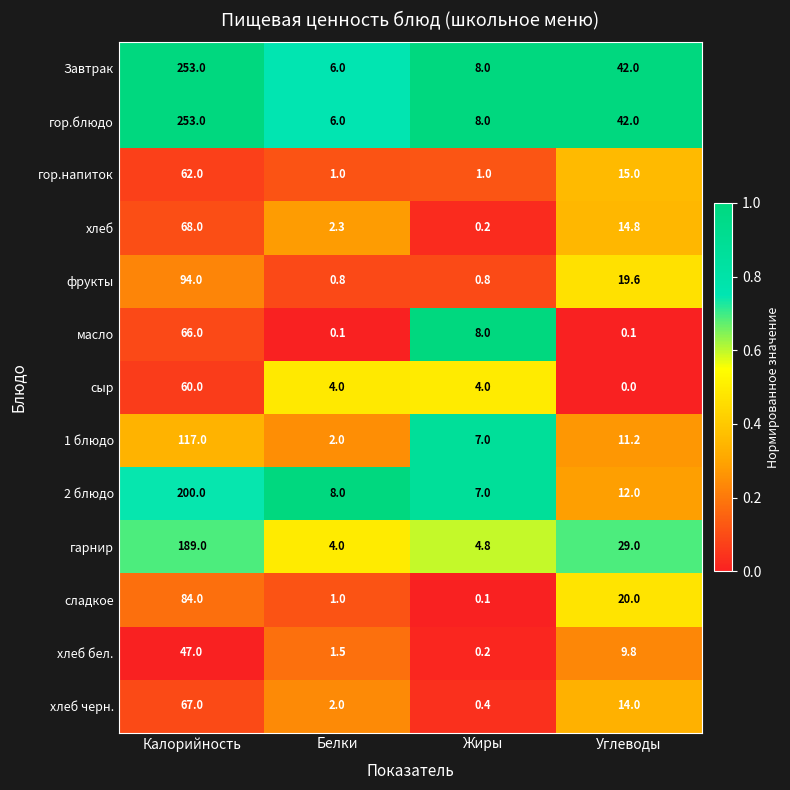

What is the maximum value shown in the chart?

253.0